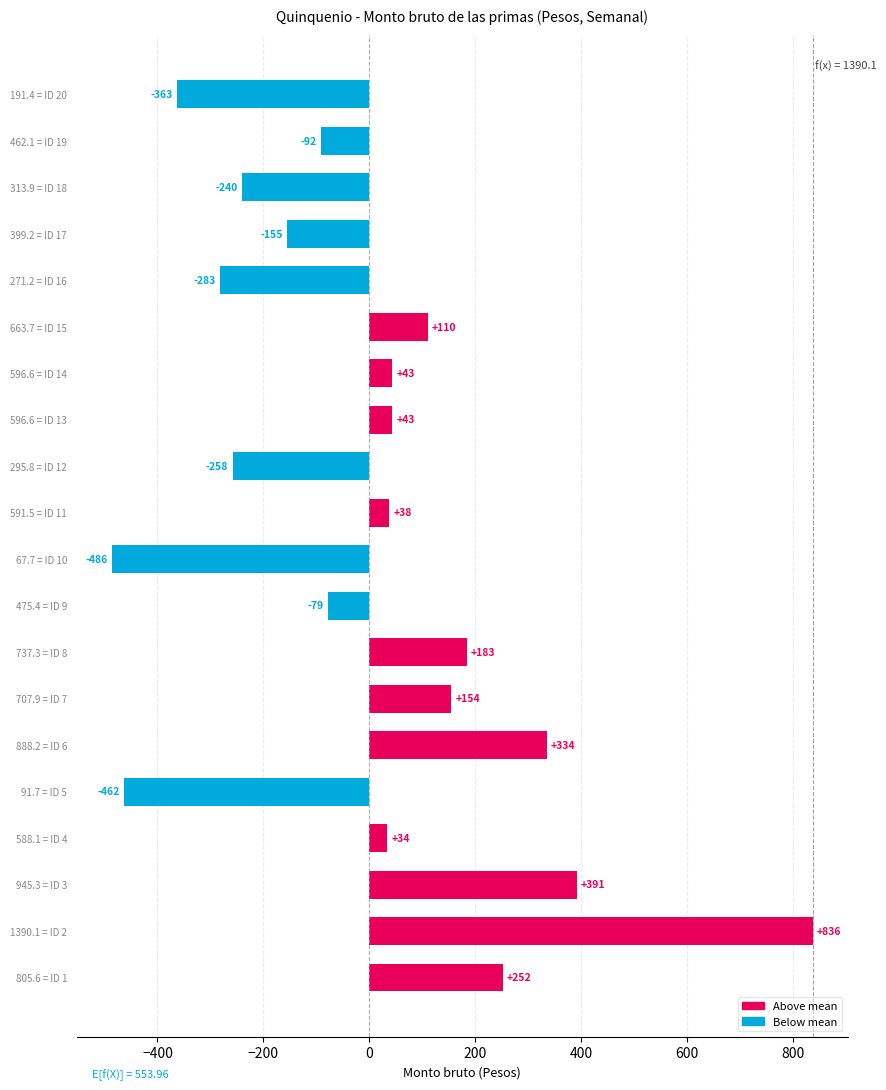

Is it true that the value at 737.3 = ID 8 is 108.3?

False